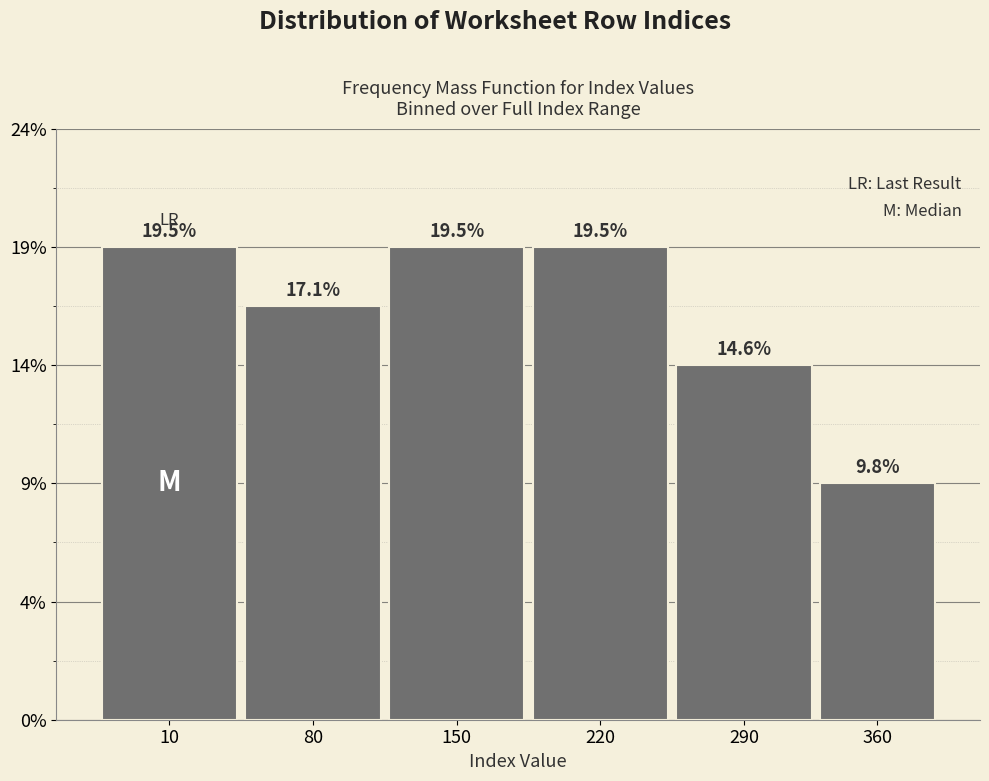

Does the chart contain any negative values?

No